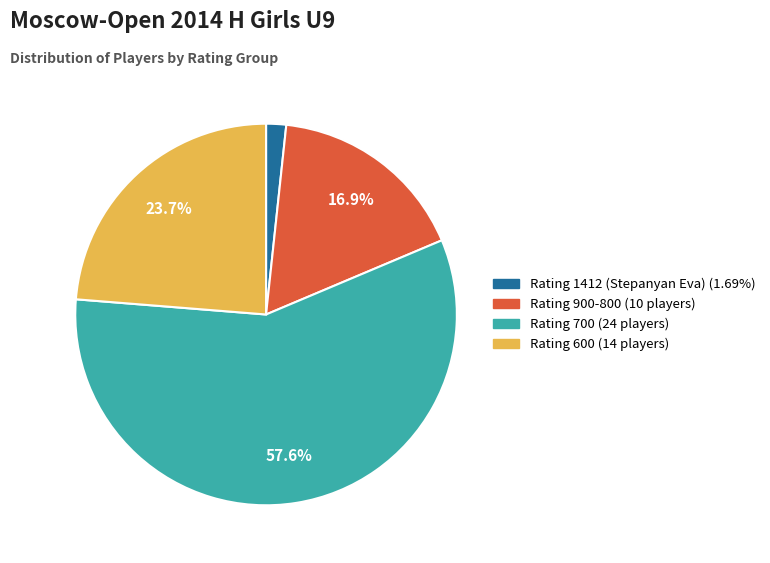

Combined, do Rating 1412 (Stepanyan Eva) (1.69%) and Rating 700 (24 players) account for over 50%?

Yes